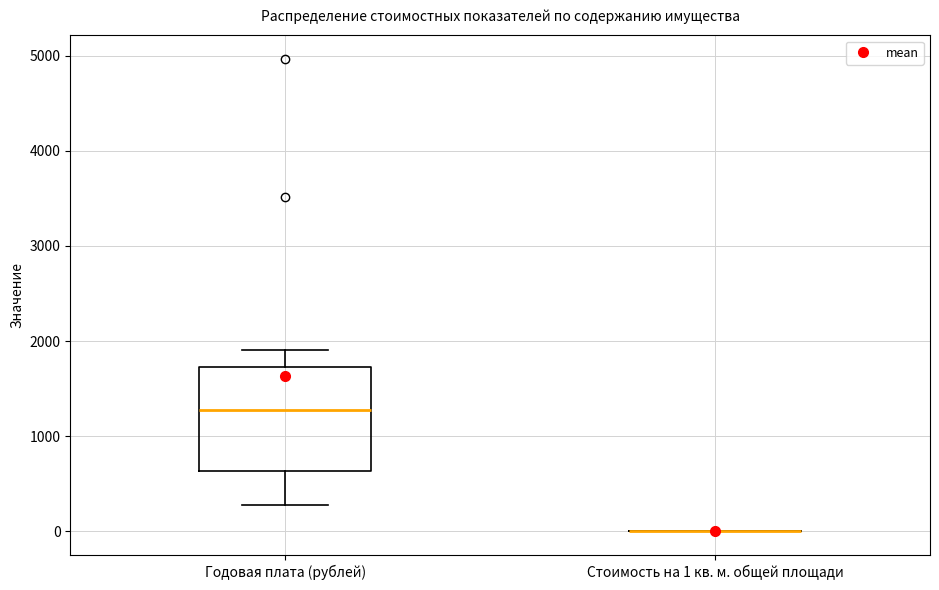

Where is the lower edge of the box for Годовая плата (рублей) on the y-axis? The values are not printed on the chart, so give them approximately, as read against the axis.

600